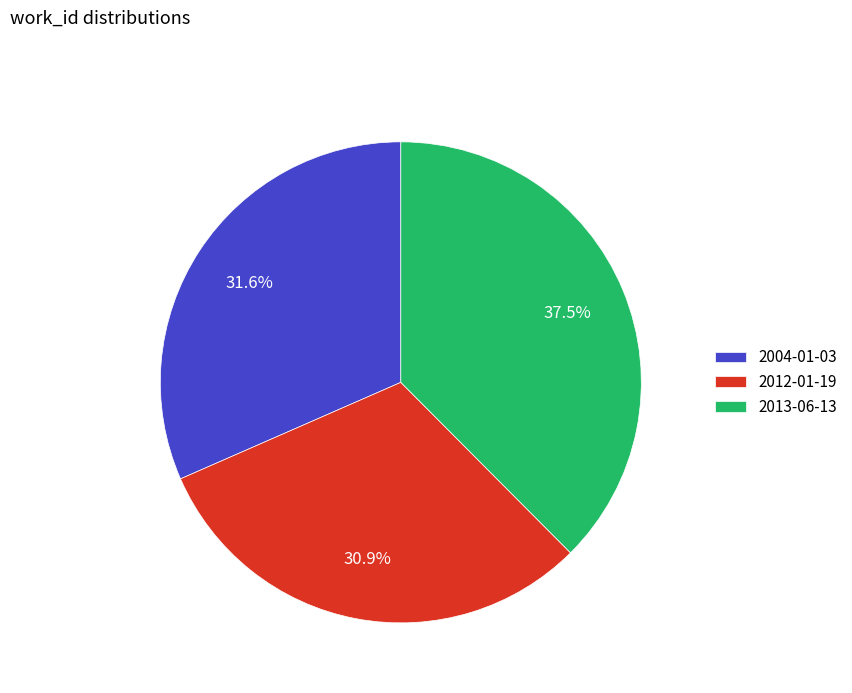

To the nearest percent, what is the average slice percentage?

33%